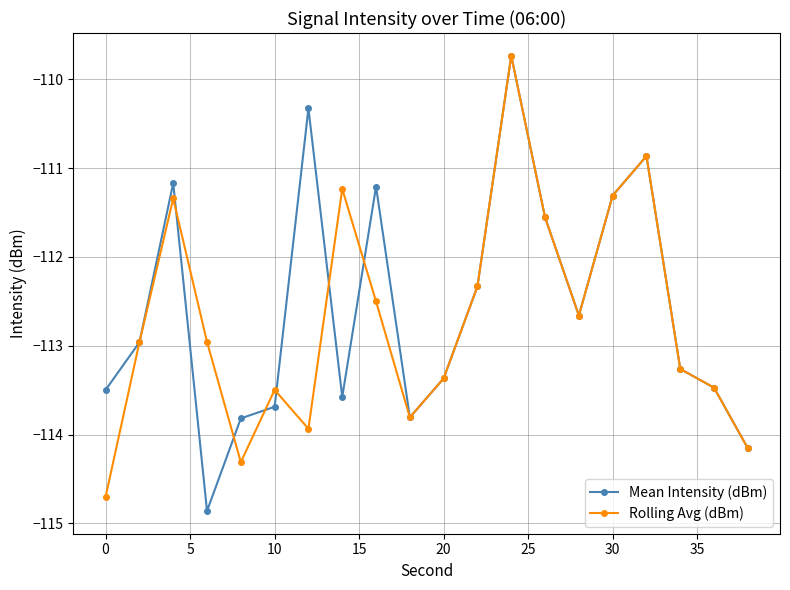

At how many categories does at least one series exceed -114?

19